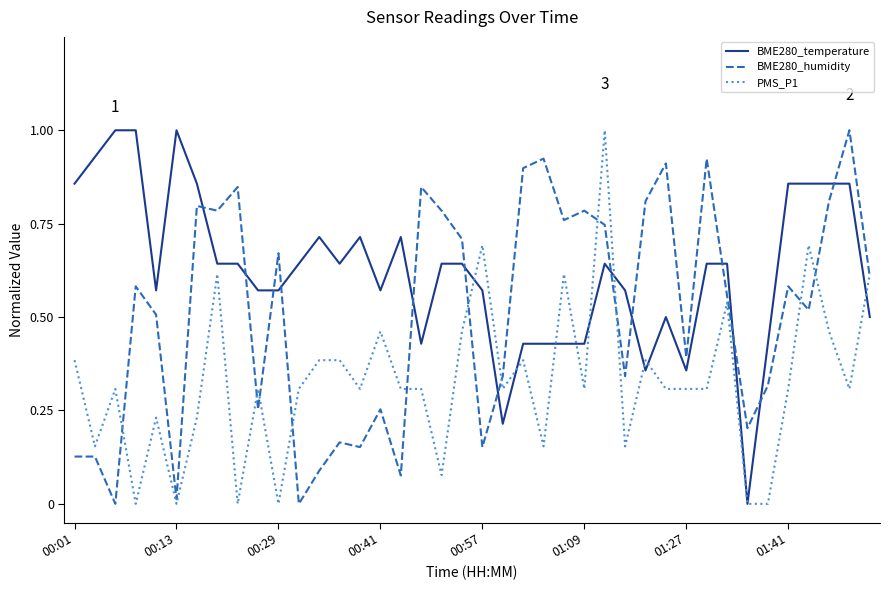

True or false: BME280_humidity and BME280_temperature intersect in this chart.

True